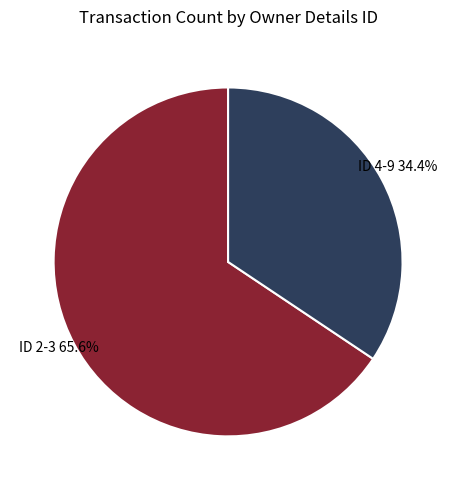

Combined, do ID 4-9 and ID 2-3 account for over 50%?

Yes